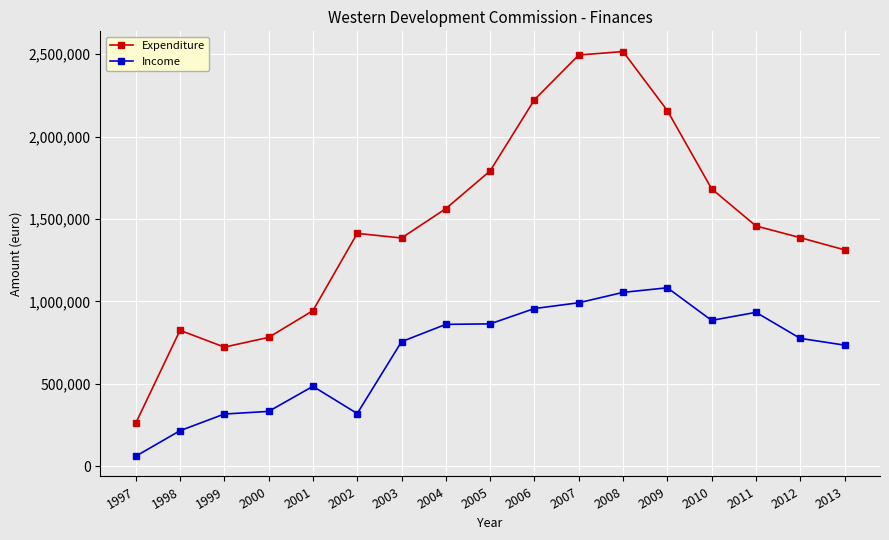

True or false: Expenditure and Income cross at least once.

False